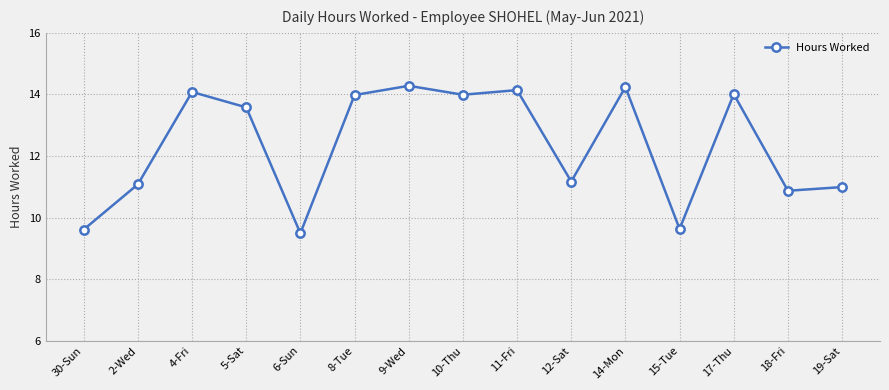

What is the label of the 14th point from the left?

18-Fri